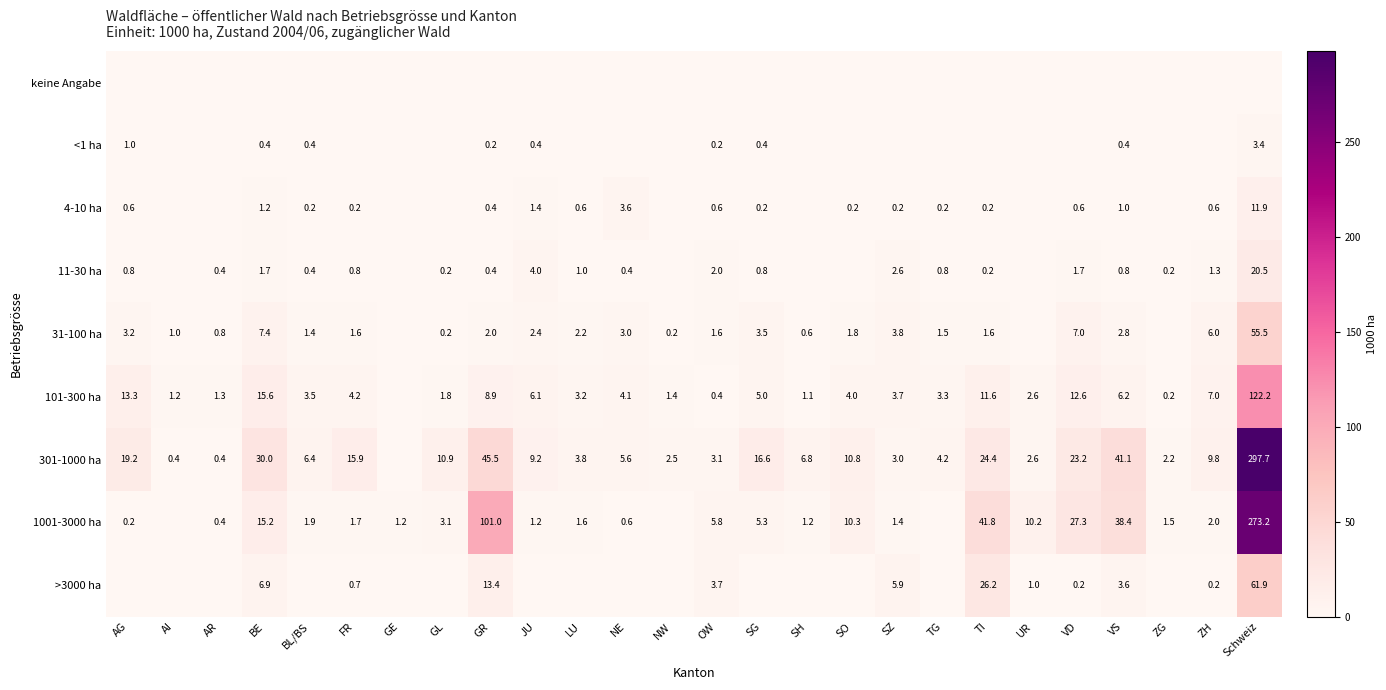

What is the difference between the 101-300 ha values at JU and LU?

2.9